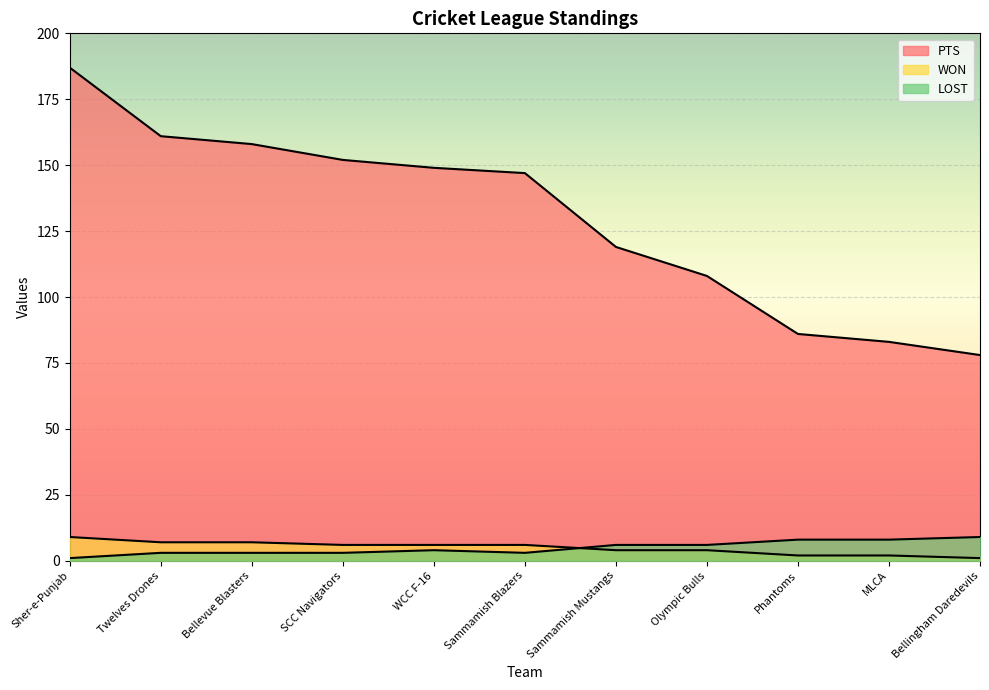

List the labels in order of WON value, largest first.

Sher-e-Punjab, Twelves Drones, Bellevue Blasters, SCC Navigators, WCC F-16, Sammamish Blazers, Sammamish Mustangs, Olympic Bulls, Phantoms, MLCA, Bellingham Daredevils